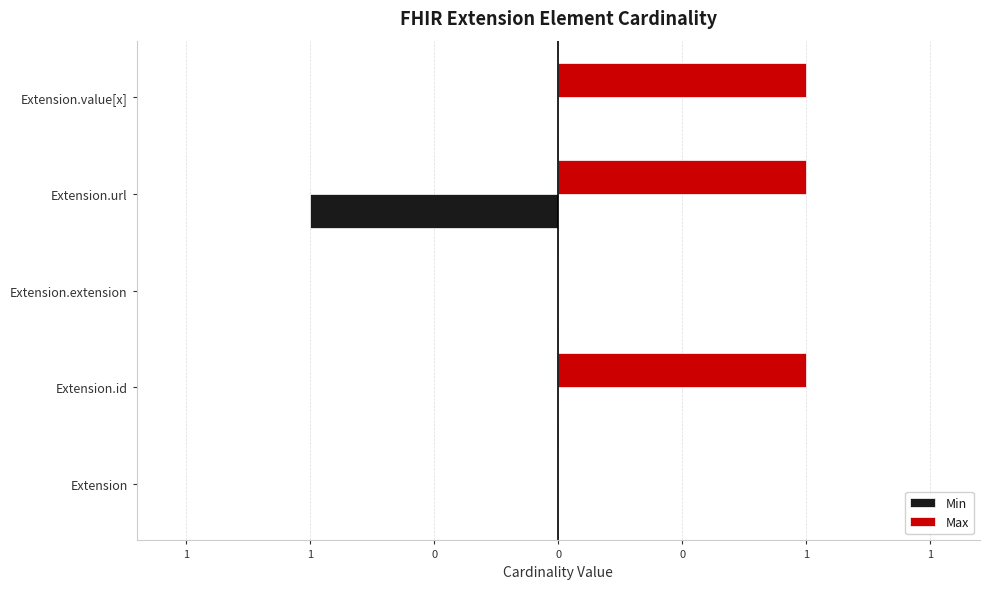

What is the smallest value displayed?

-1